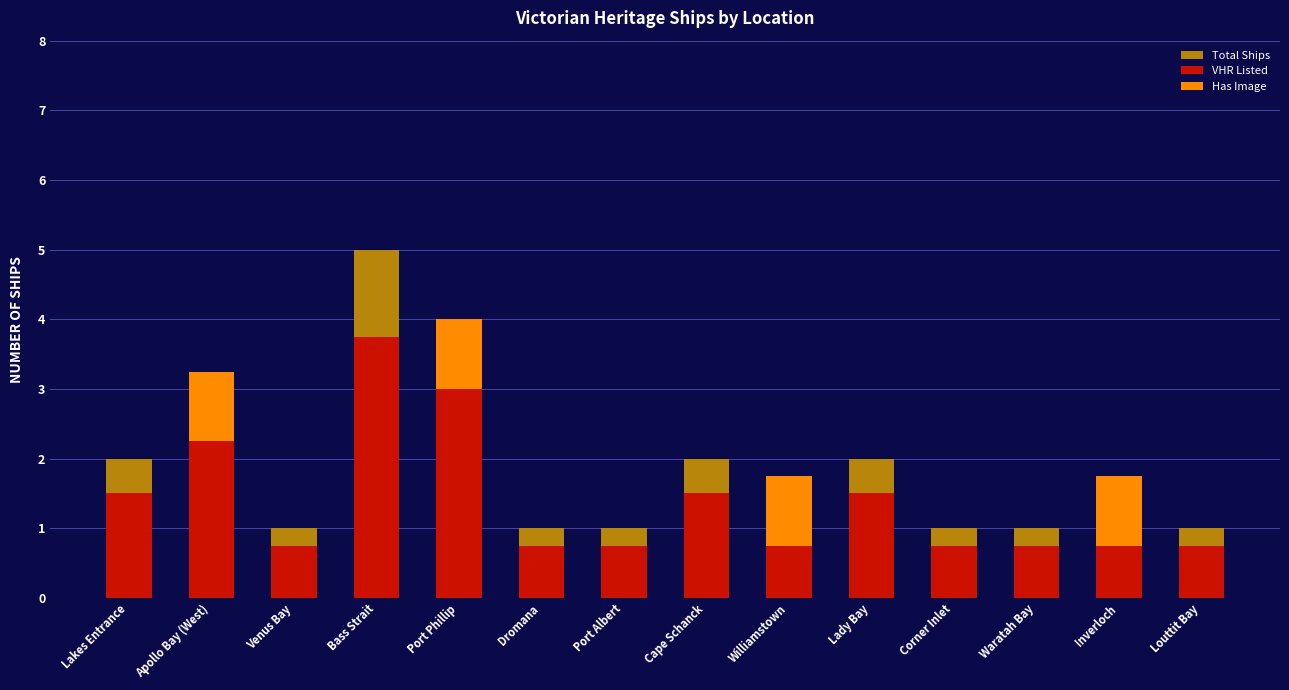

At Lakes Entrance, list the series in order from largest to smallest.

Total Ships, VHR Listed, Has Image